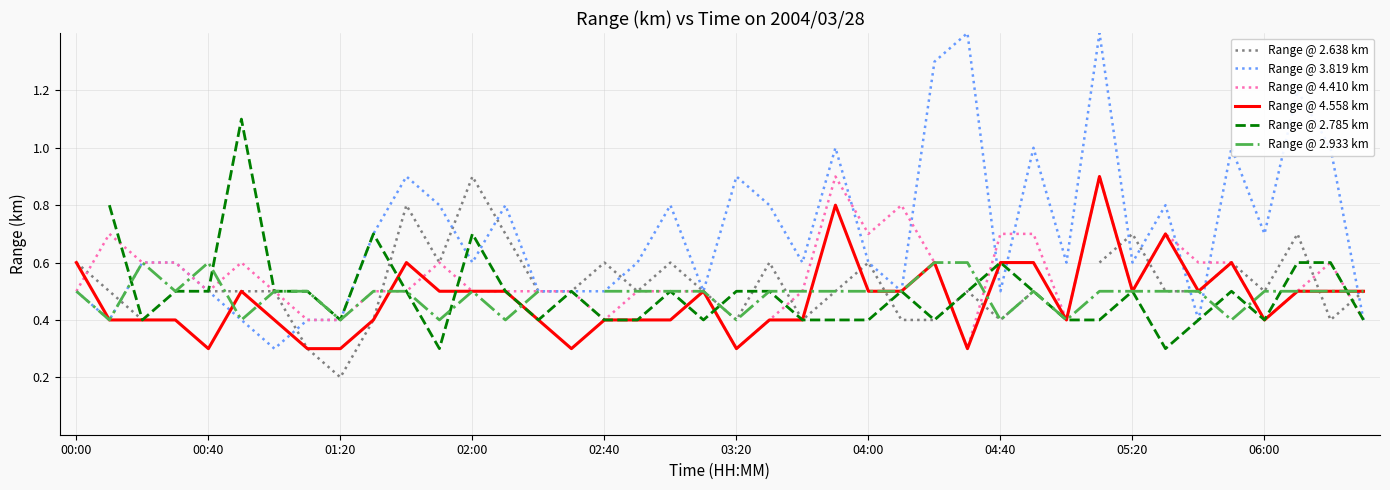

Does the chart display data point markers on the line(s)?

No